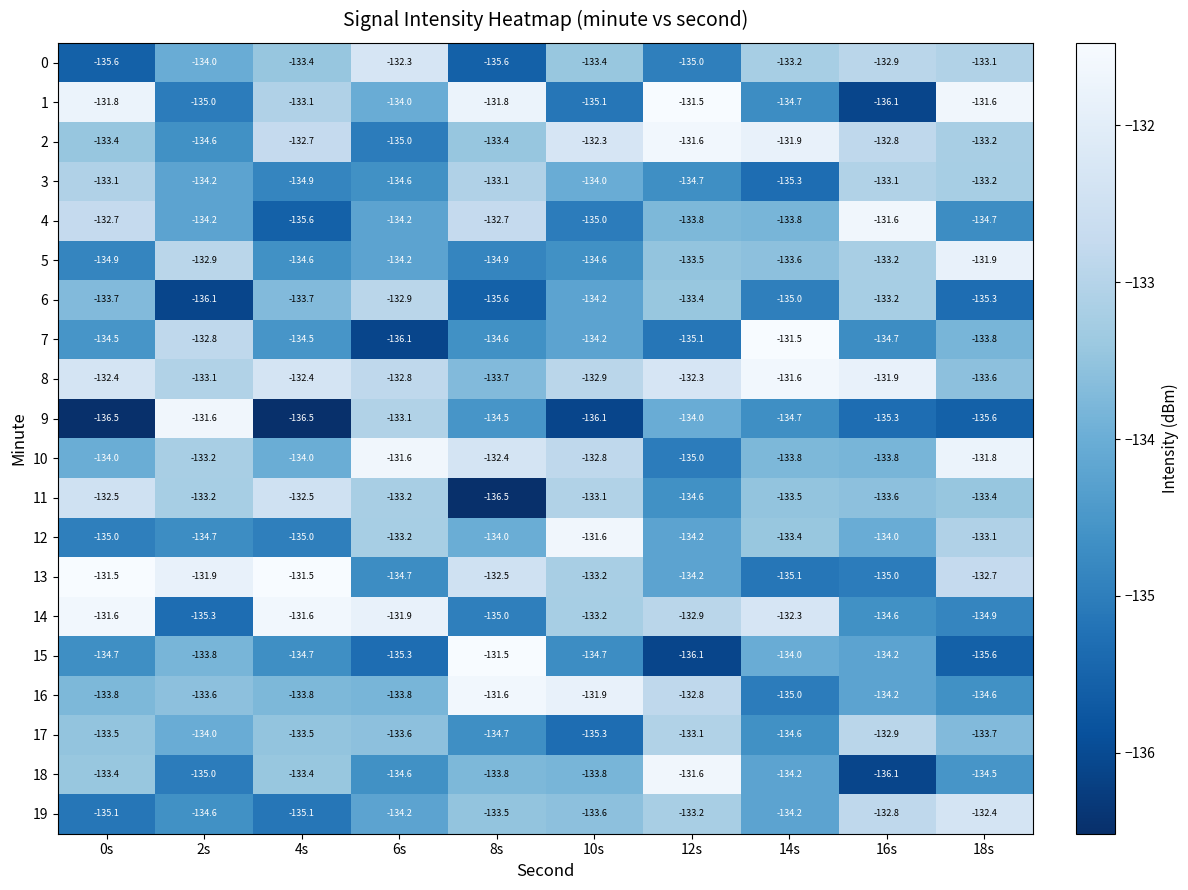

Which series has the largest range (max minus min)?

9